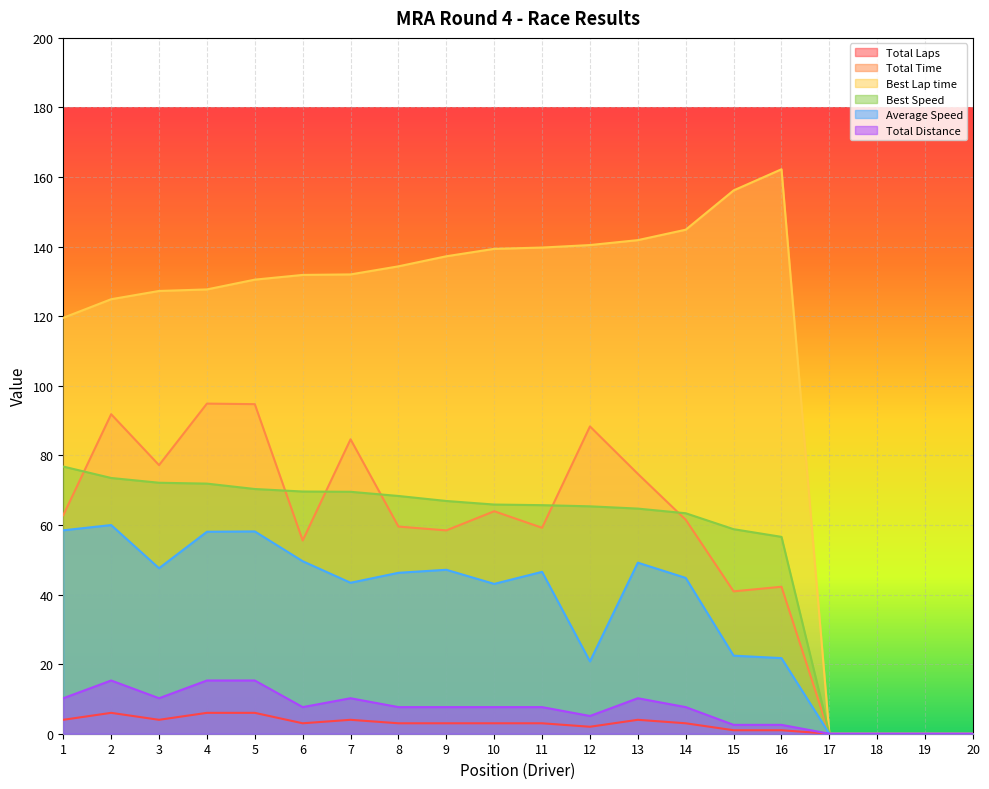

True or false: Average Speed and Total Laps intersect in this chart.

False